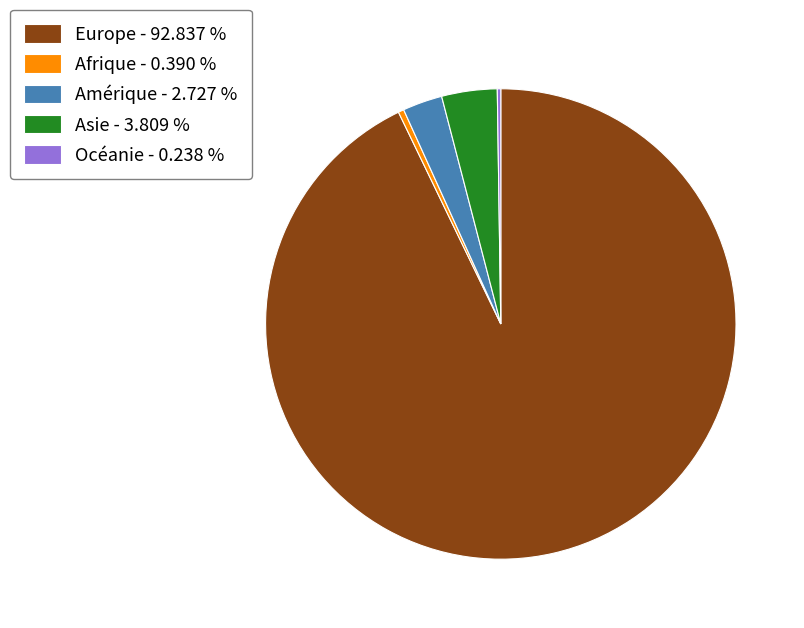

Which has a higher value, Asie - 3.809 % or Amérique - 2.727 %?

Asie - 3.809 %